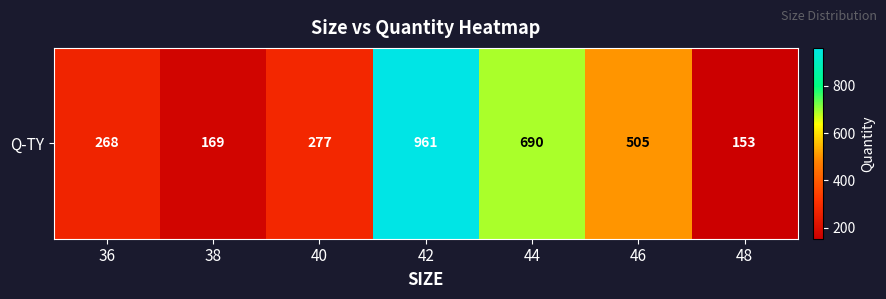

Which has a higher value, 46 or 36?

46